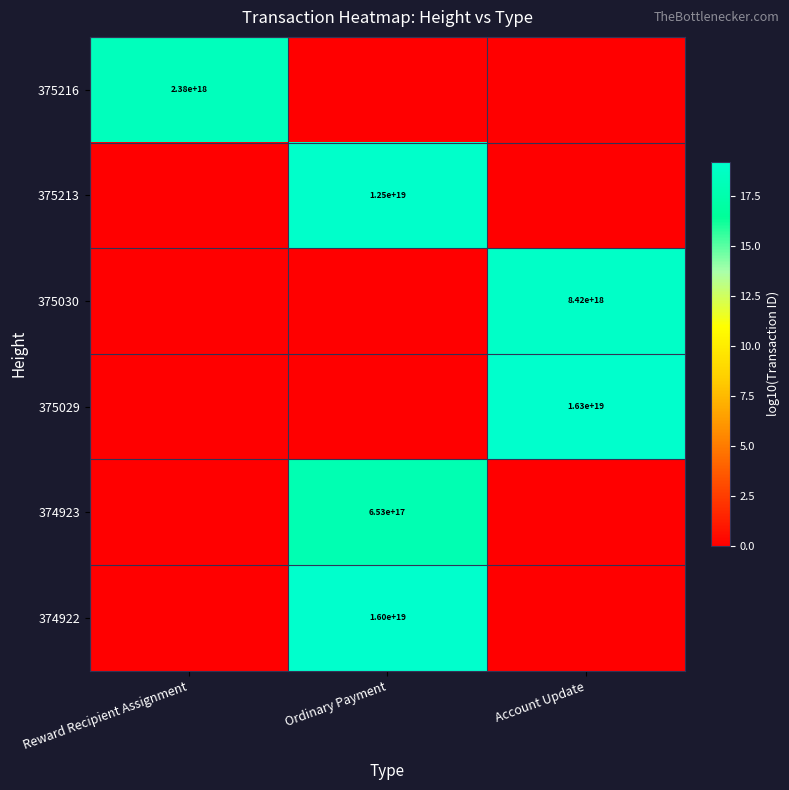

Between Account Update and Reward Recipient Assignment, which is larger?

Reward Recipient Assignment